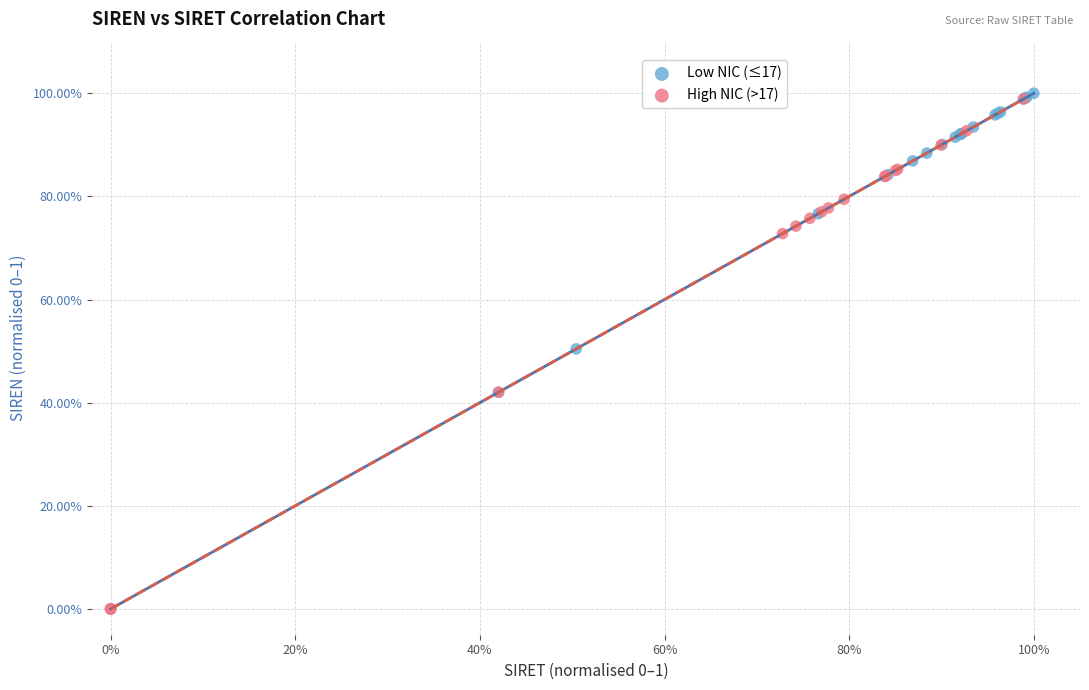

What are all the series names shown in the legend?

Low NIC (≤17), High NIC (>17)